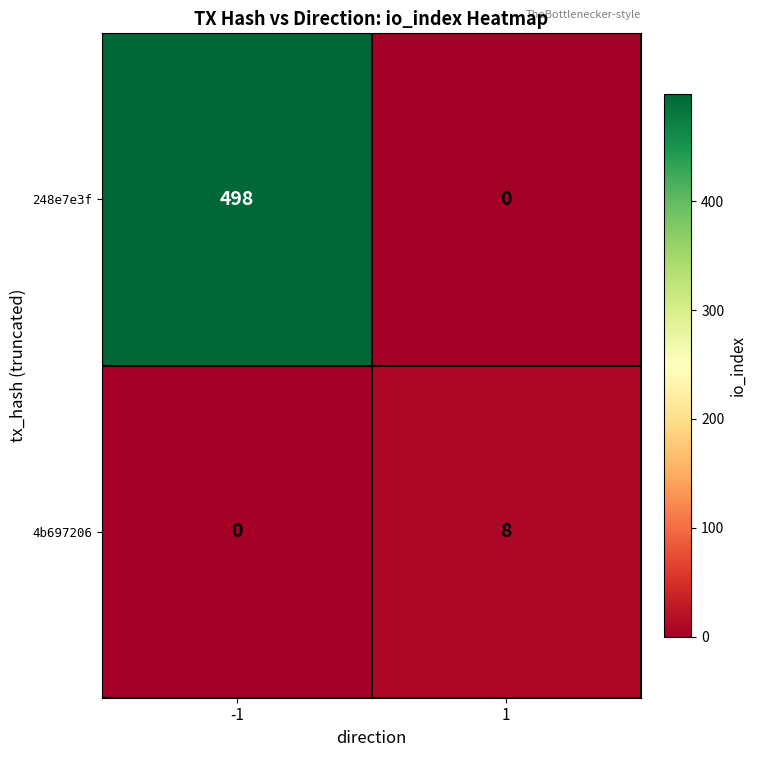

What is the greatest value displayed?

498